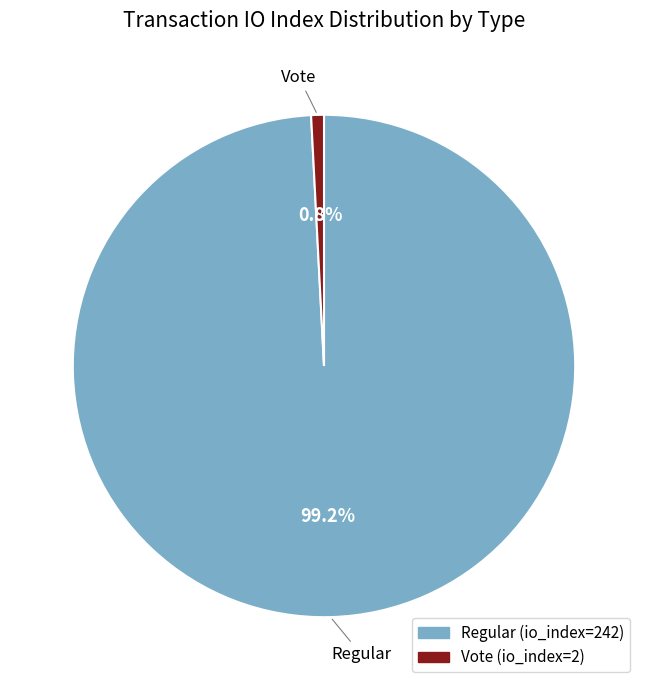

Which has a higher value, Vote or Regular?

Regular